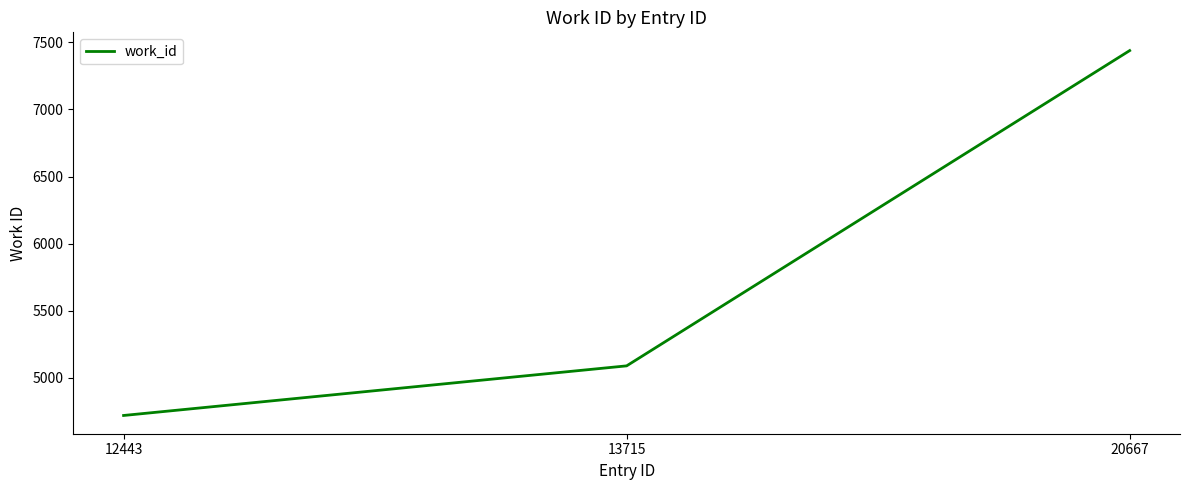

How many values are between 4718 and 7439?

3